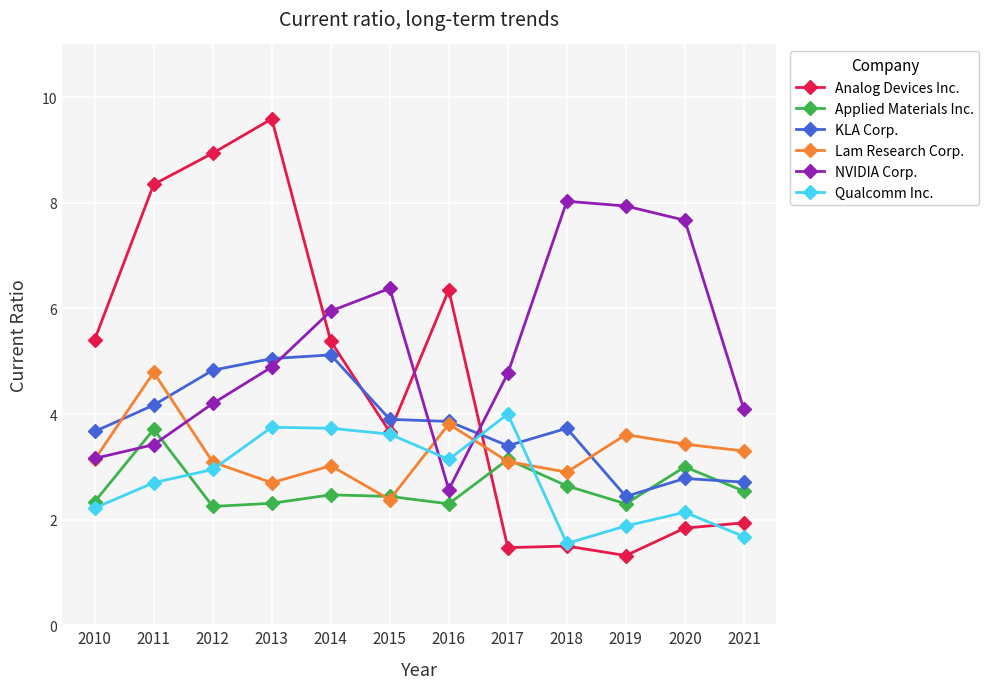

True or false: Analog Devices Inc. has a value of 1.4 at 2016.

False